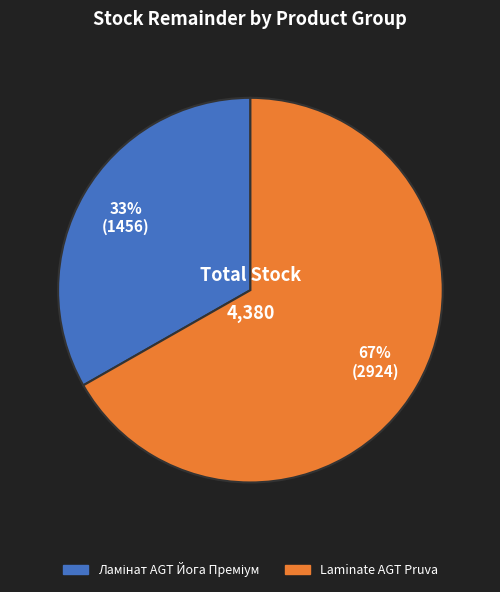

To the nearest percent, what is the difference between the largest and smallest slice percentages?

34%